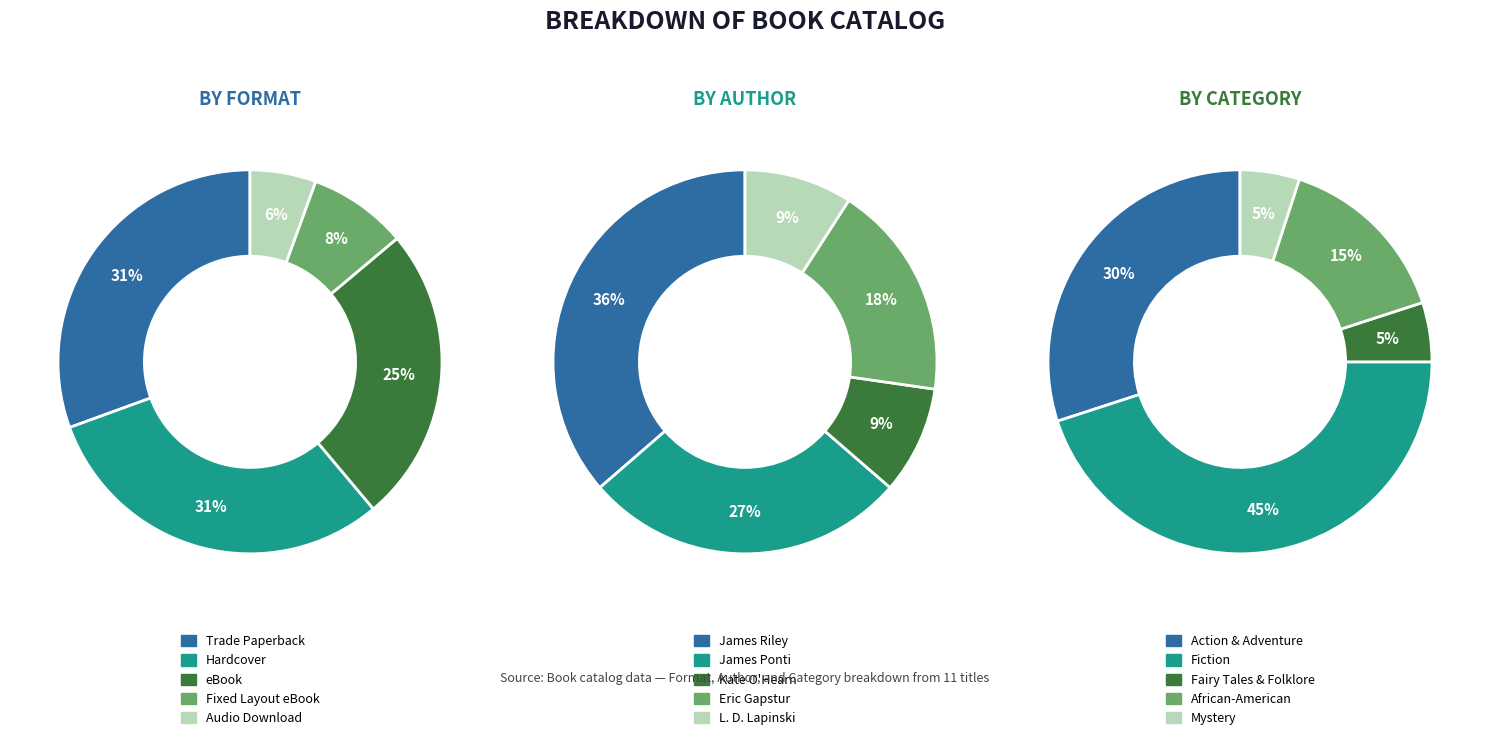

True or false: Trade Paperback accounts for 40% of the total.

False